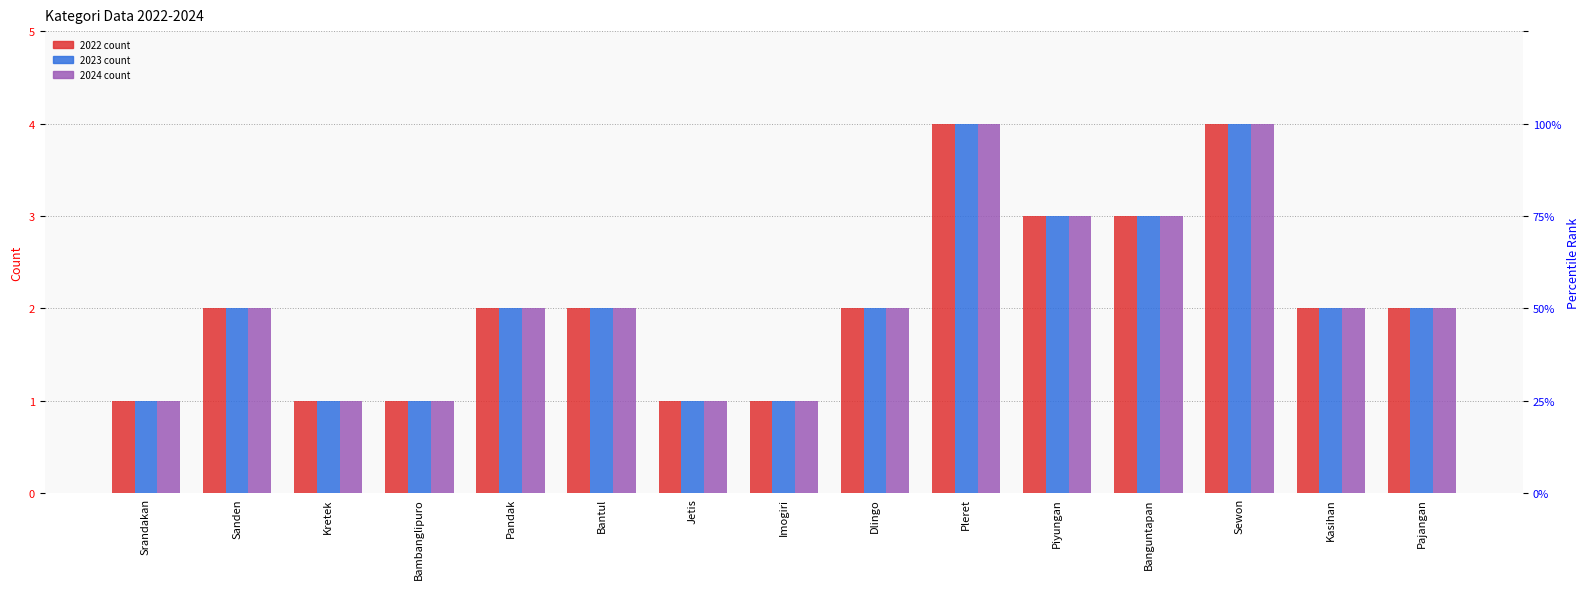

At which category is the sum across all series the highest?

Pleret